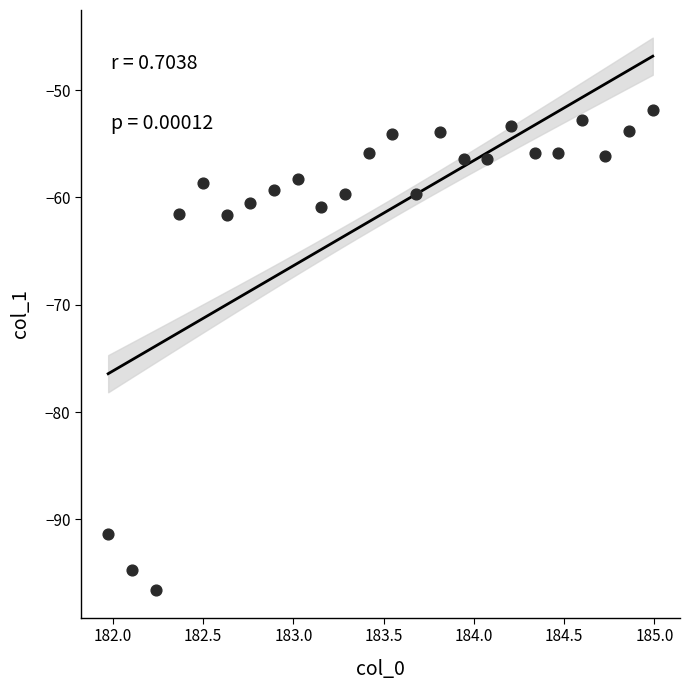

What is the range of Y values (max minus min)?

44.7